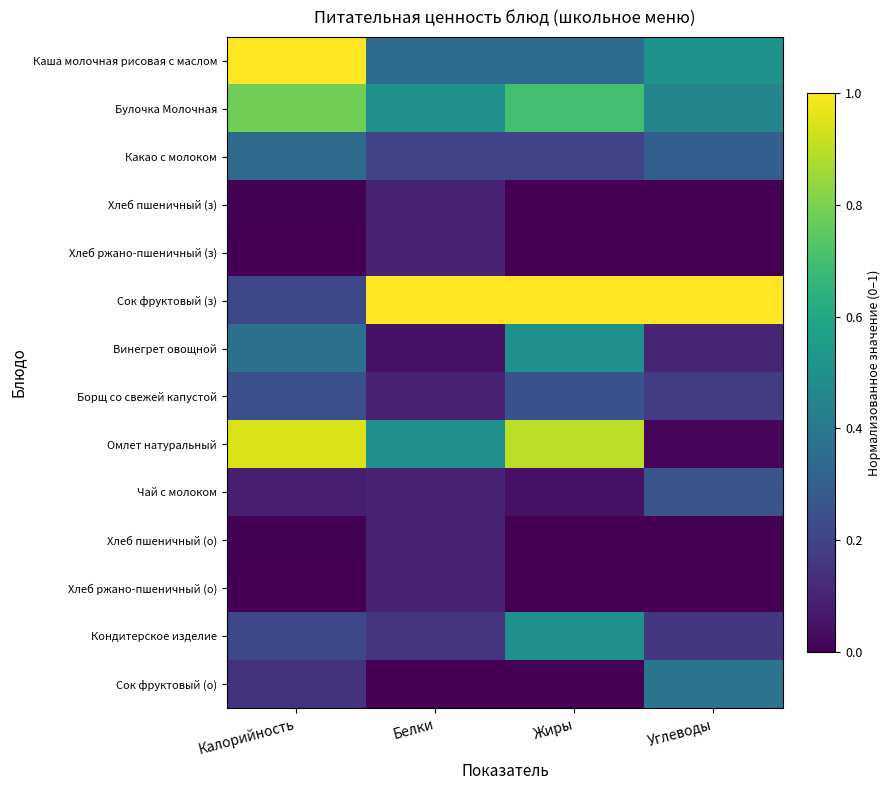

Which series has the largest range (max minus min)?

Омлет натуральный